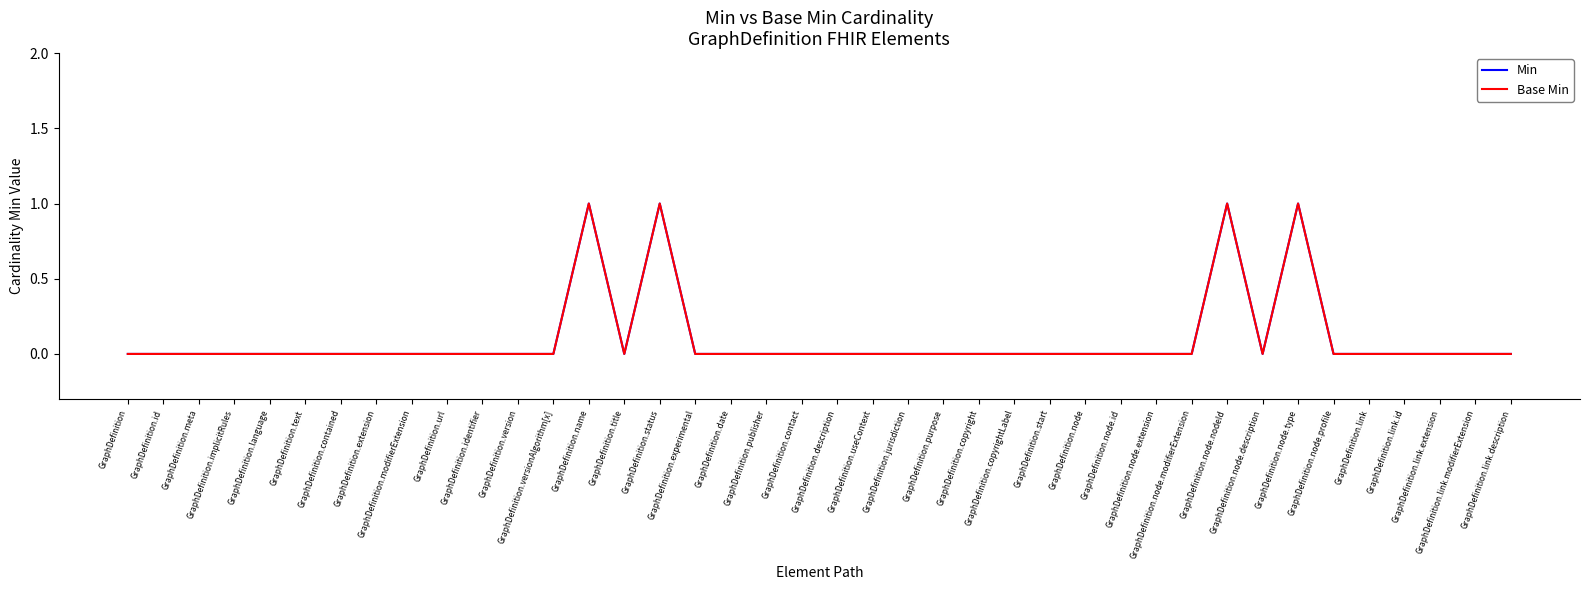

Is this an area chart (filled region under the line)?

No